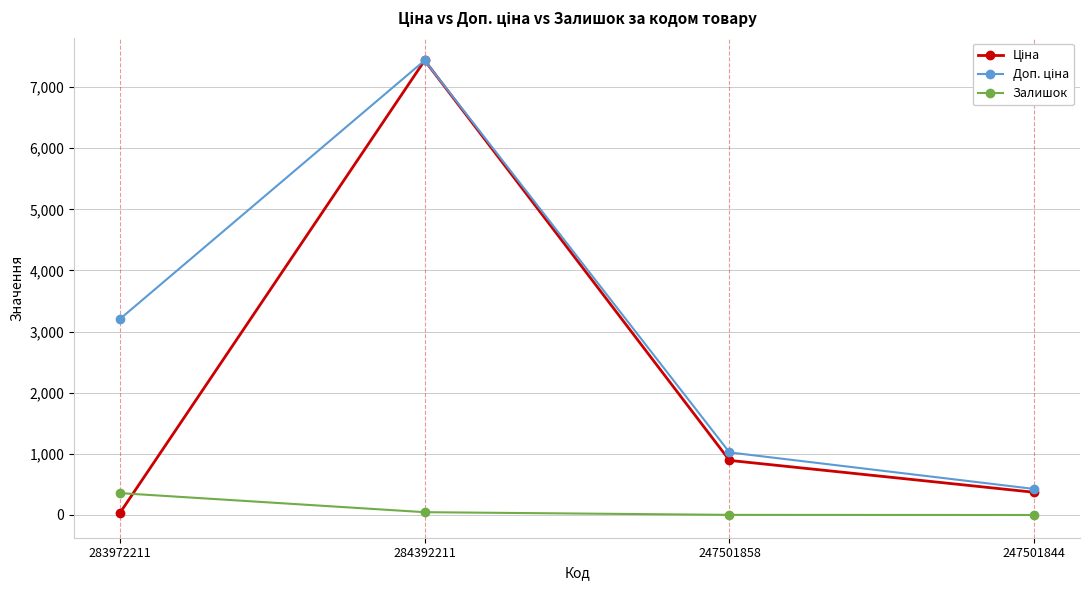

Count the number of data series in this chart.

3